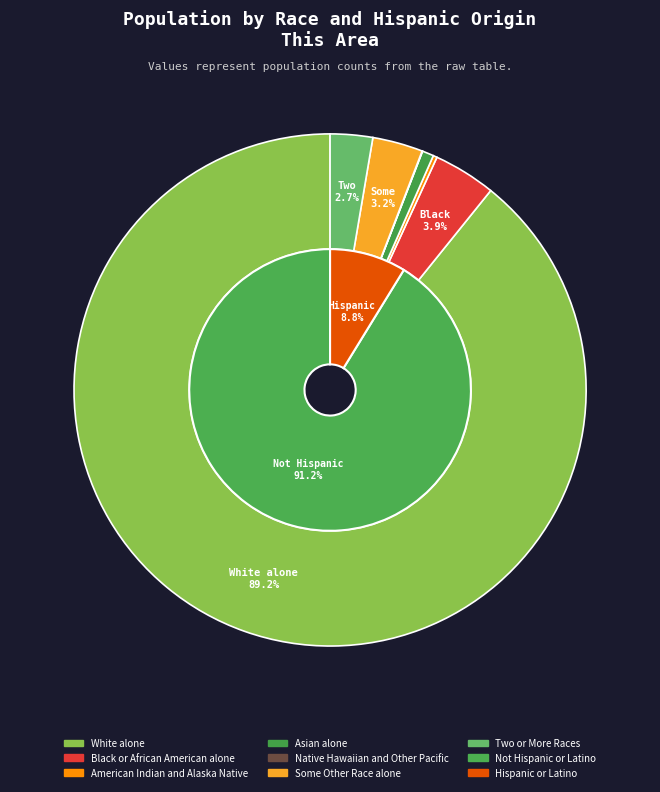

What is the total percentage of Two or More Races and Asian alone?

3.4%